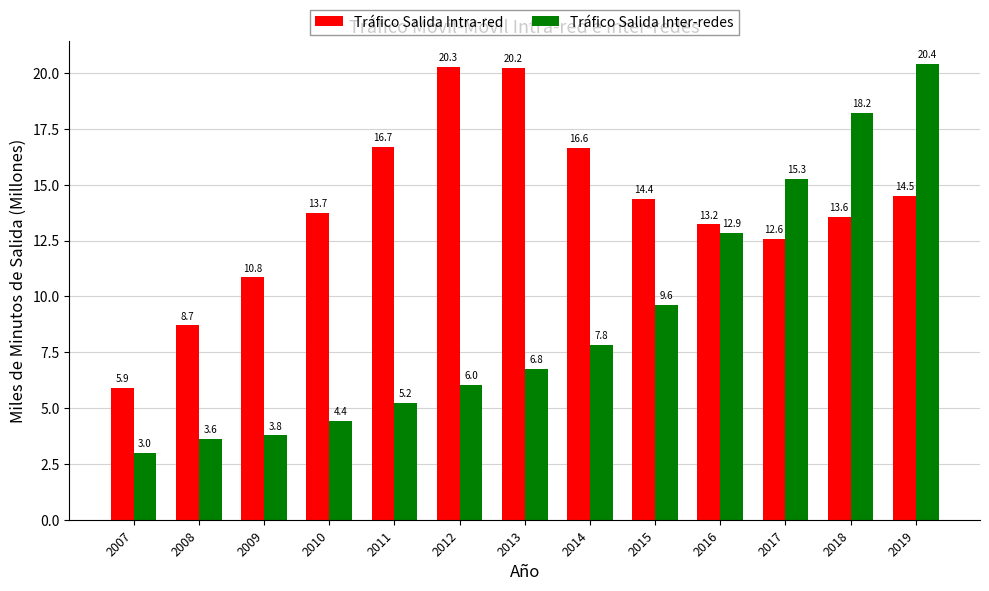

At which label is Tráfico Salida Intra-red closest to 13?

2016